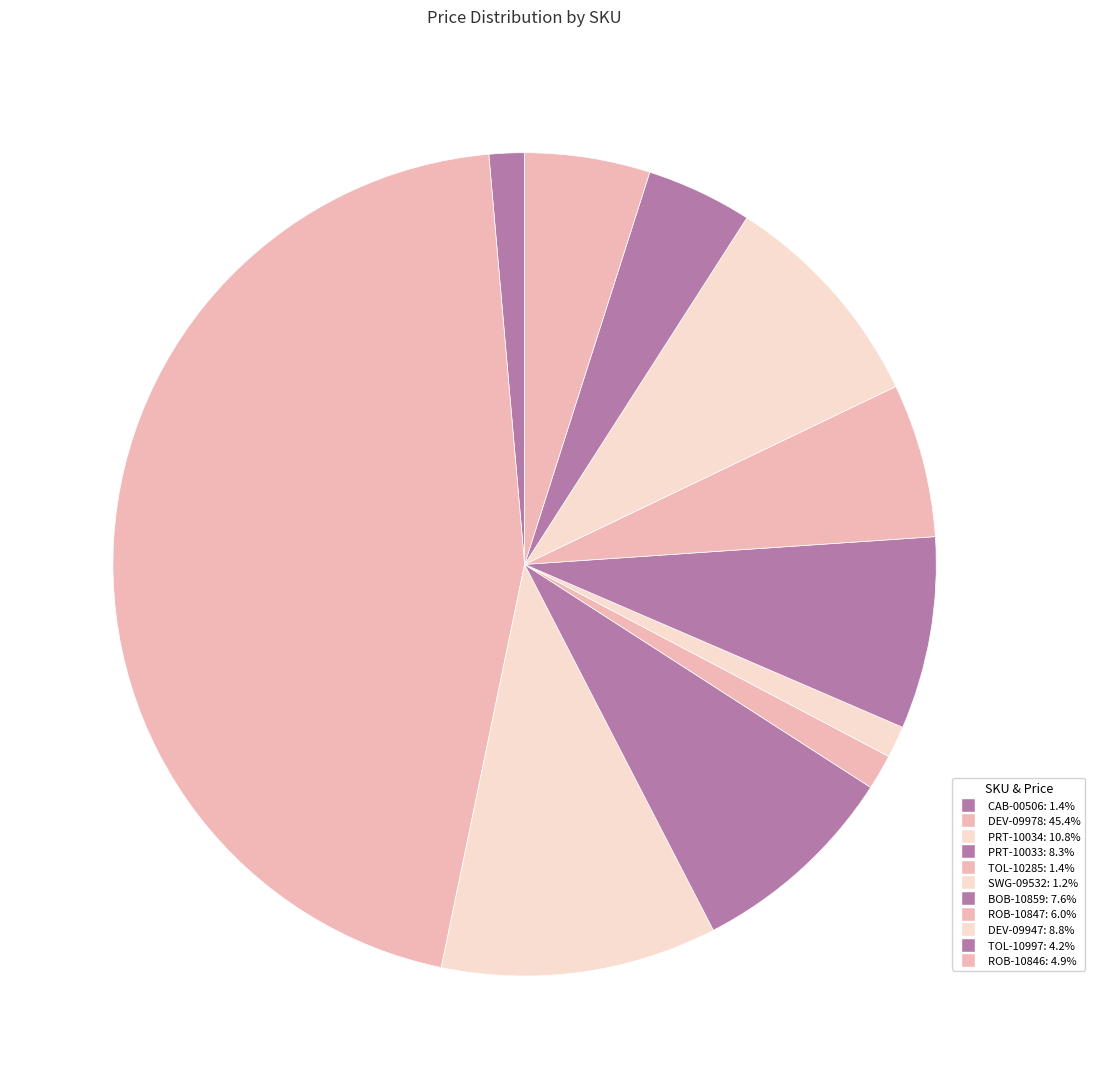

Which slice is the smallest?

SWG-09532